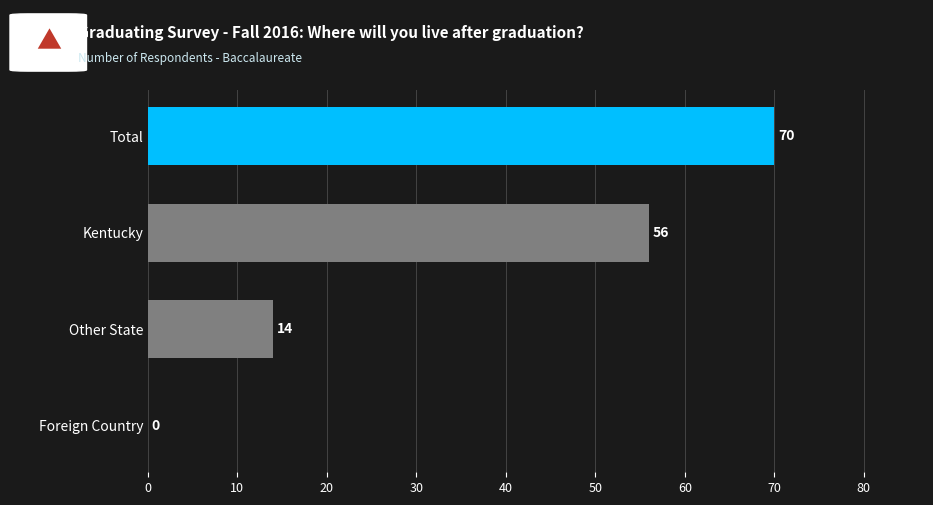

The value at Other State is 14. True or false?

True